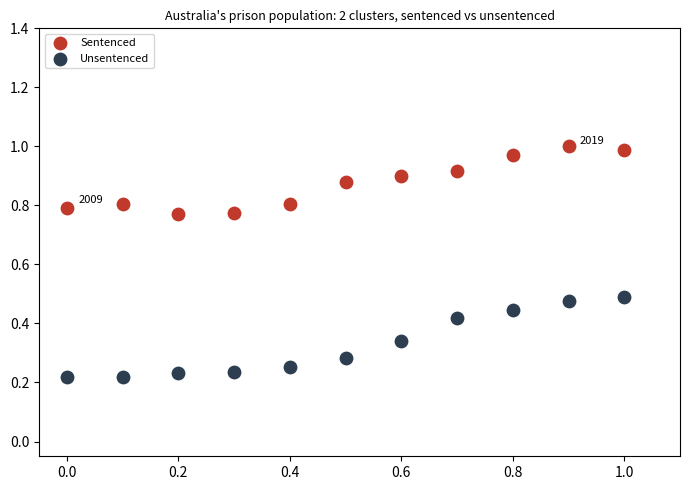

Which series contains the lowest Y value?

Unsentenced